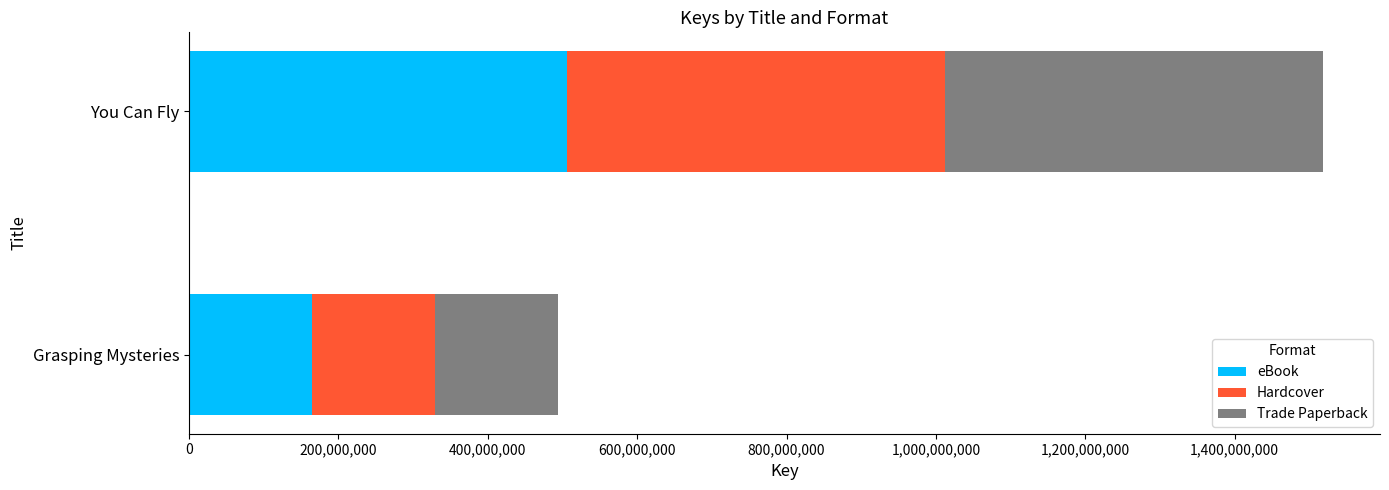

What is the average value of the eBook series?

335404338